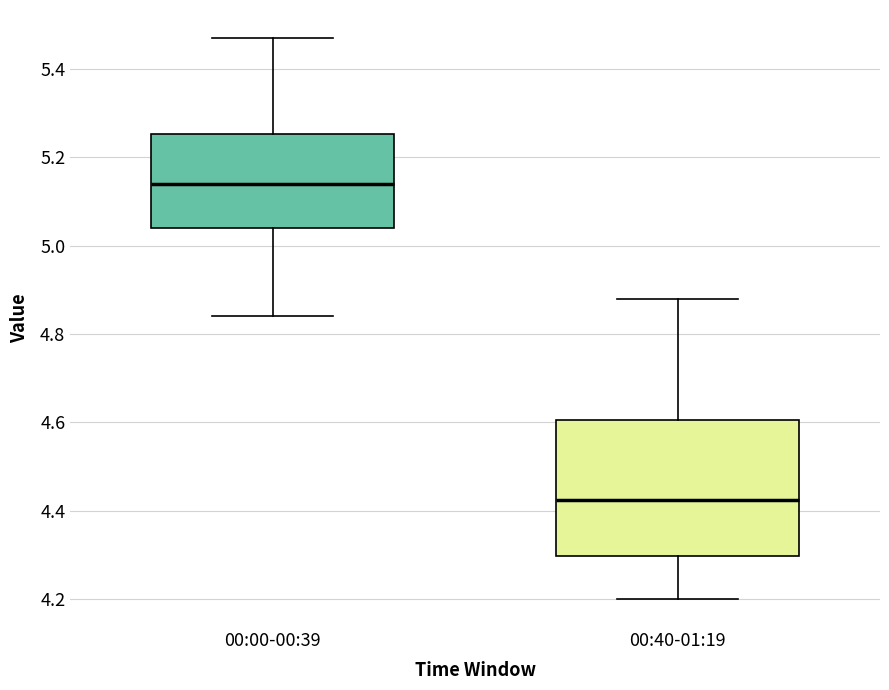

Which box's median line is the lowest?

00:40-01:19